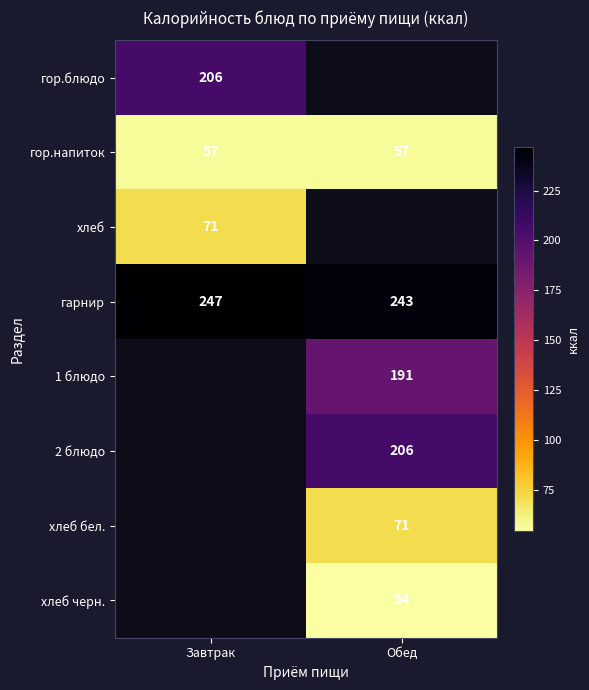

The value of хлеб at Завтрак is 71. True or false?

True